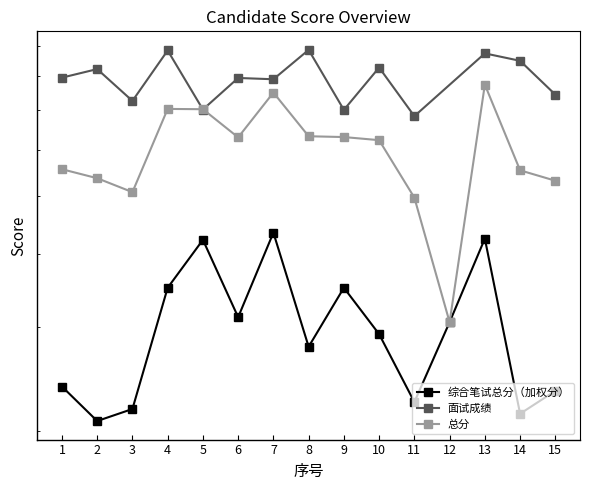

True or false: 总分 and 综合笔试总分（加权分） intersect in this chart.

False